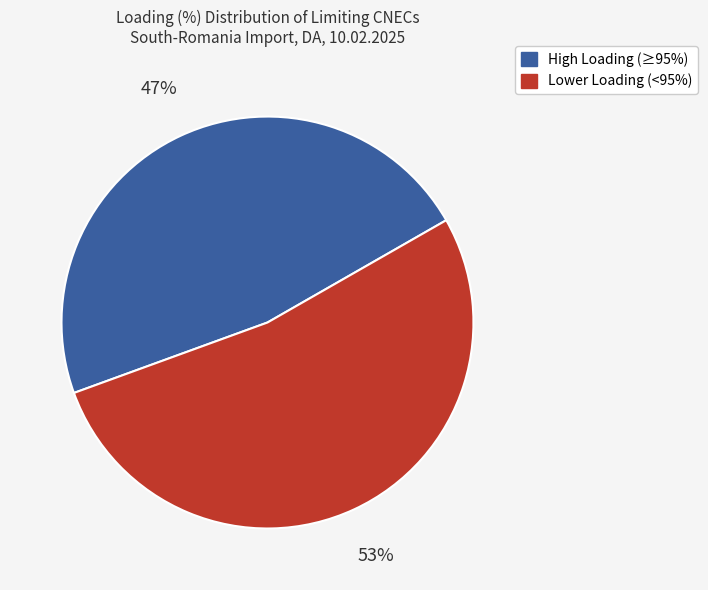

Is there a majority slice in this chart?

Yes